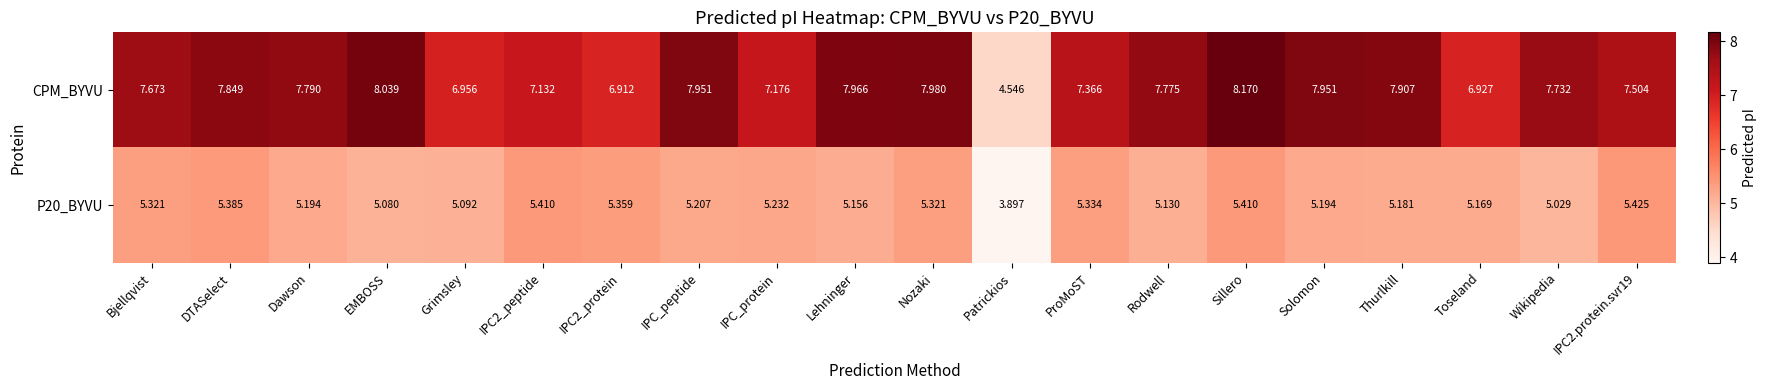

Where does the P20_BYVU series first go above 5?

Bjellqvist